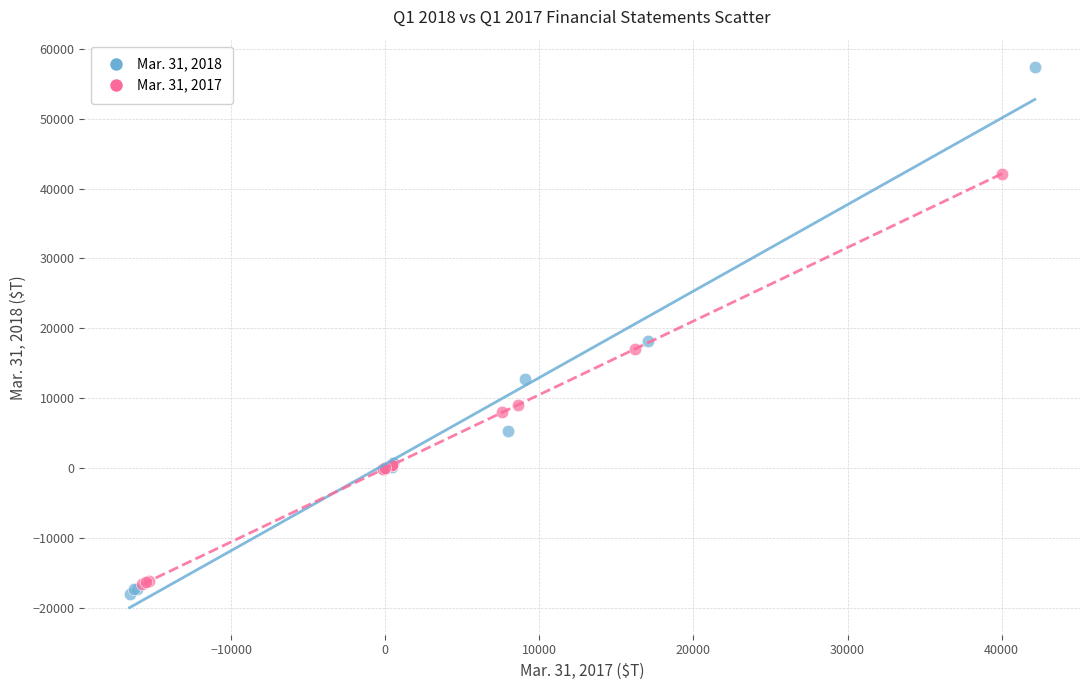

Which series has the largest Y range (max minus min)?

Mar. 31, 2018